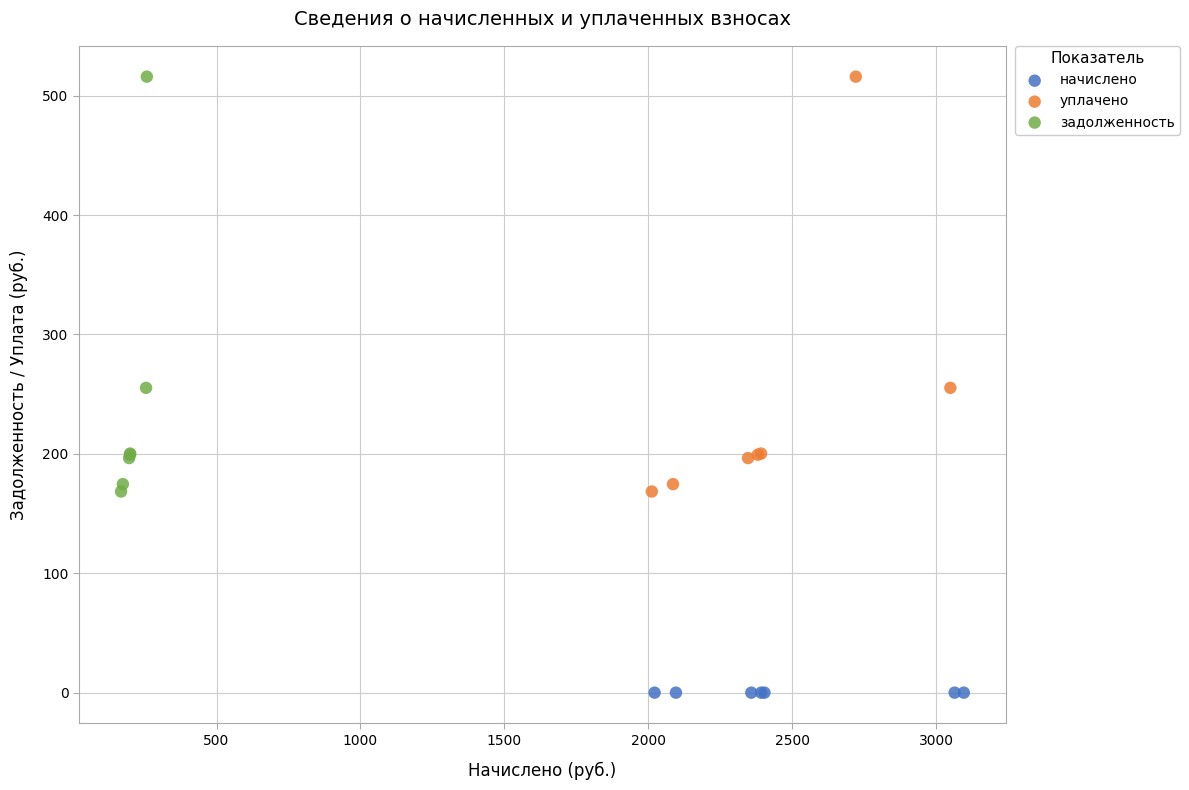

Which series contains the lowest Y value?

начислено